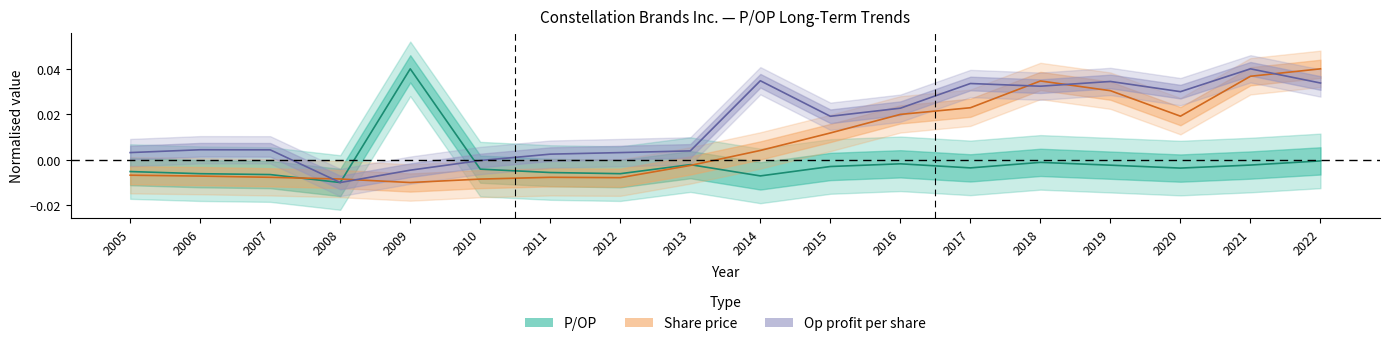

How many values in the P/OP series exceed 0?

1